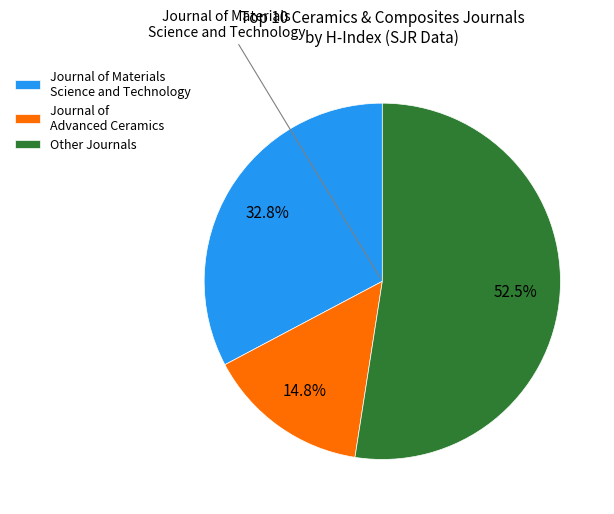

Is there any slice that represents more than half of the pie?

Yes